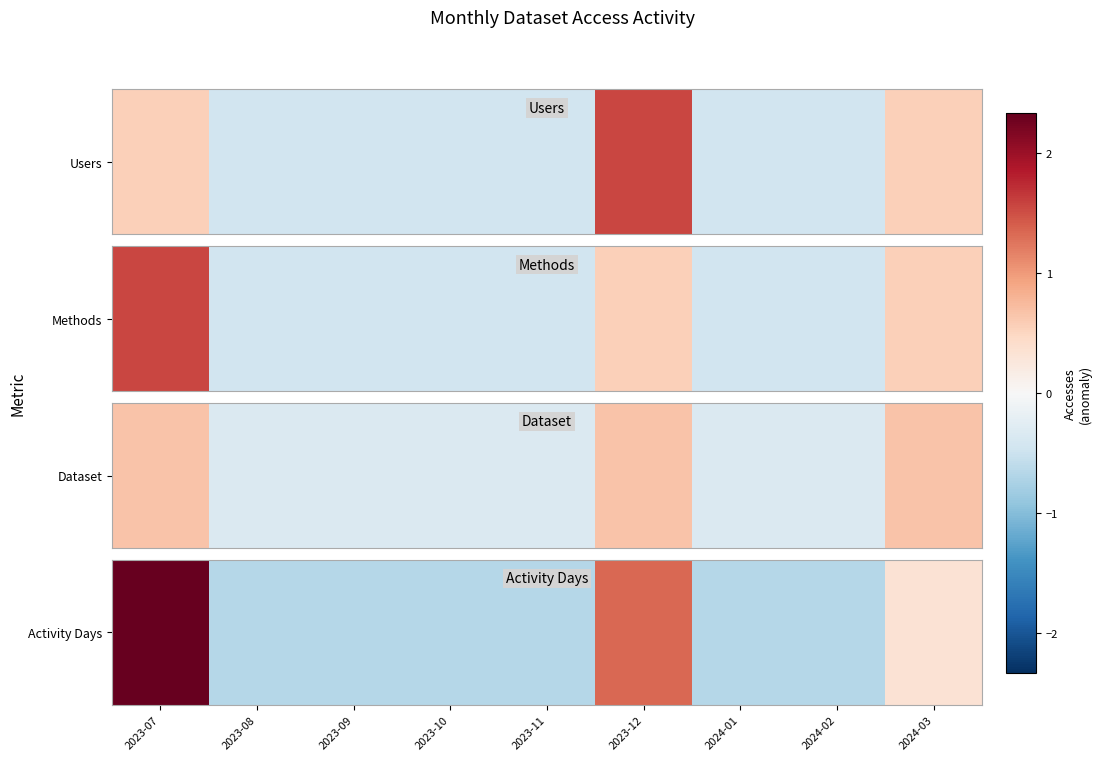

Which category has the lowest value across all series?

2023-08